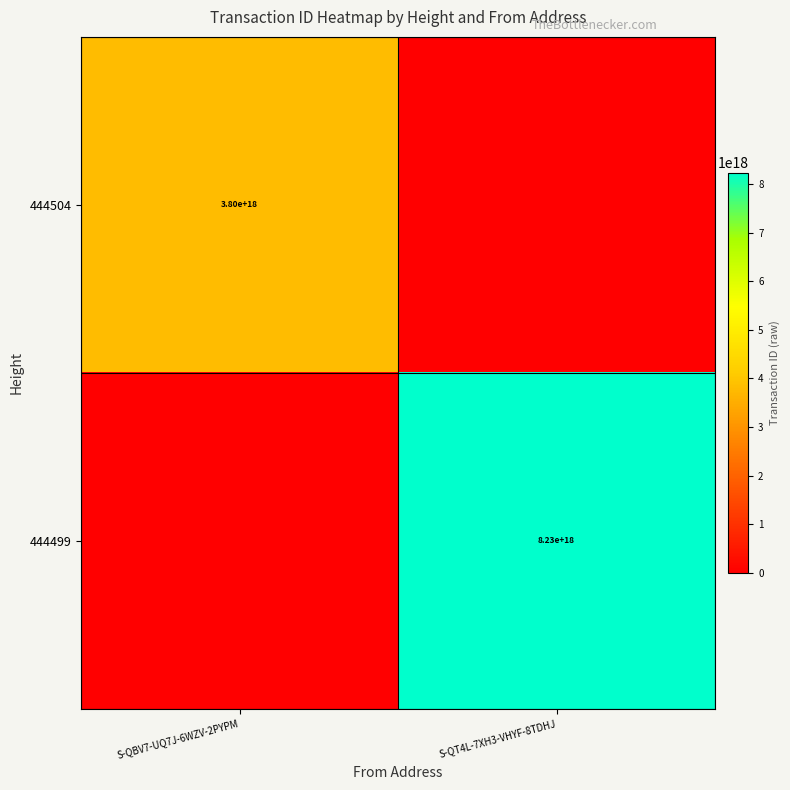

At how many categories does at least one series exceed 424354103823624960?

2